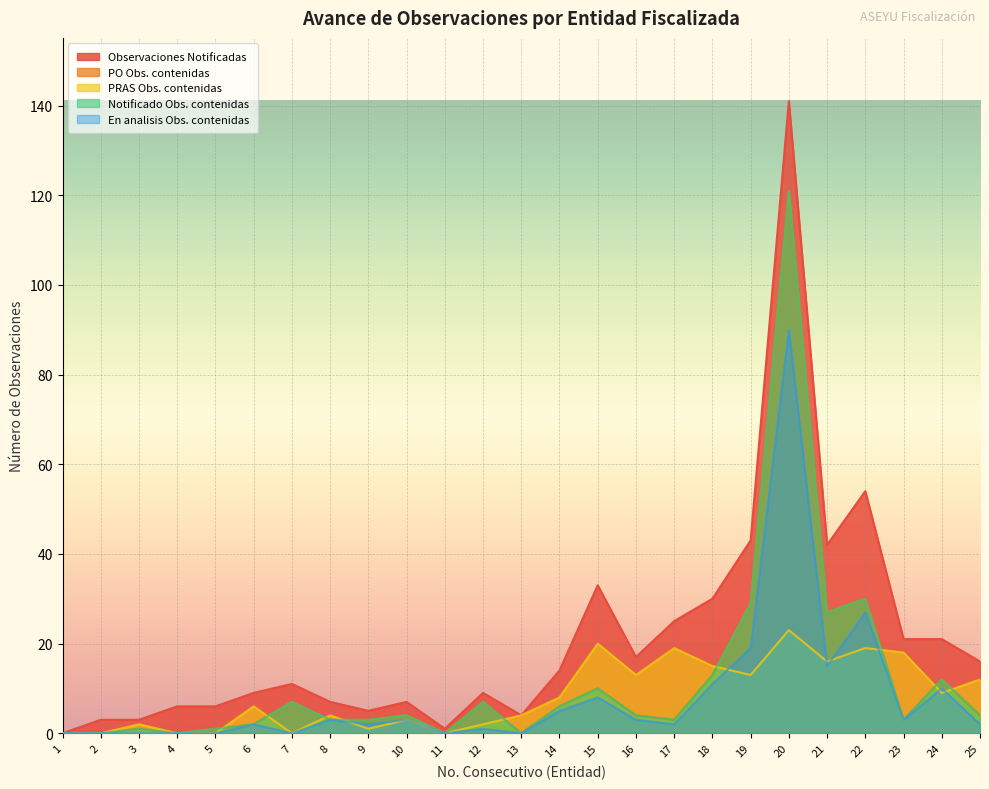

What is the value of the Observaciones Notificadas point at the 22nd from the left?

54